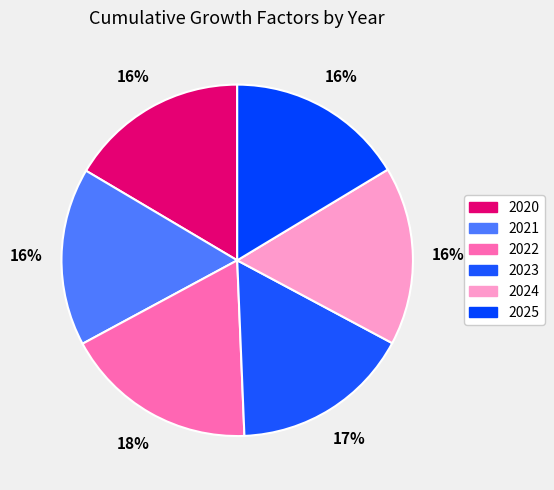

To the nearest percent, what is the combined percentage of 2020 and 2022?

34%